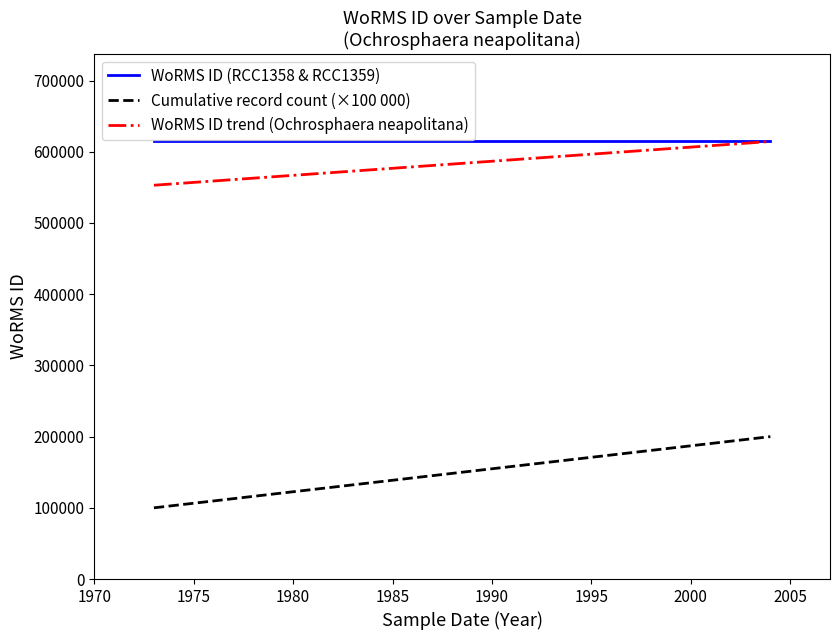

What is the value of the WoRMS ID trend (Ochrosphaera neapolitana) point at the 1st from the left?

553045.5